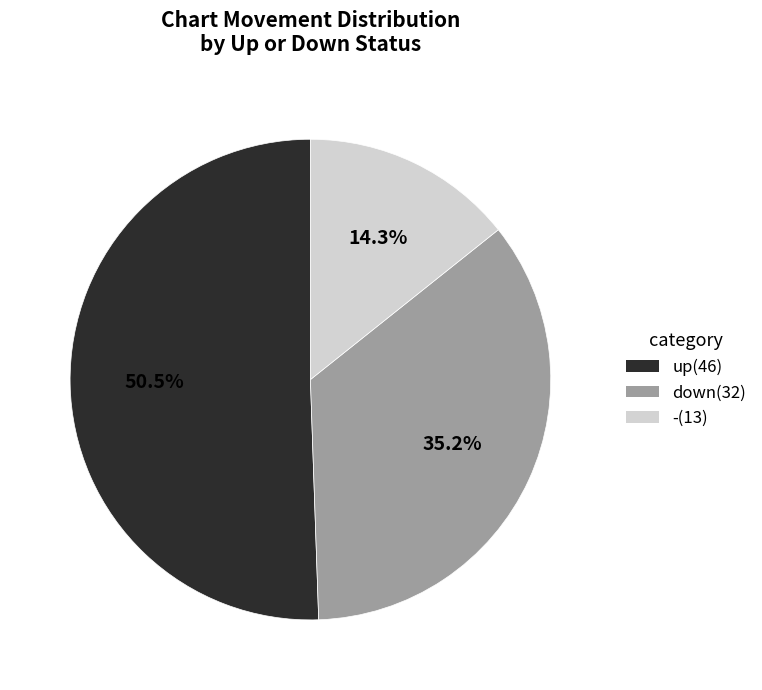

Is it true that - is 14% of the pie?

True